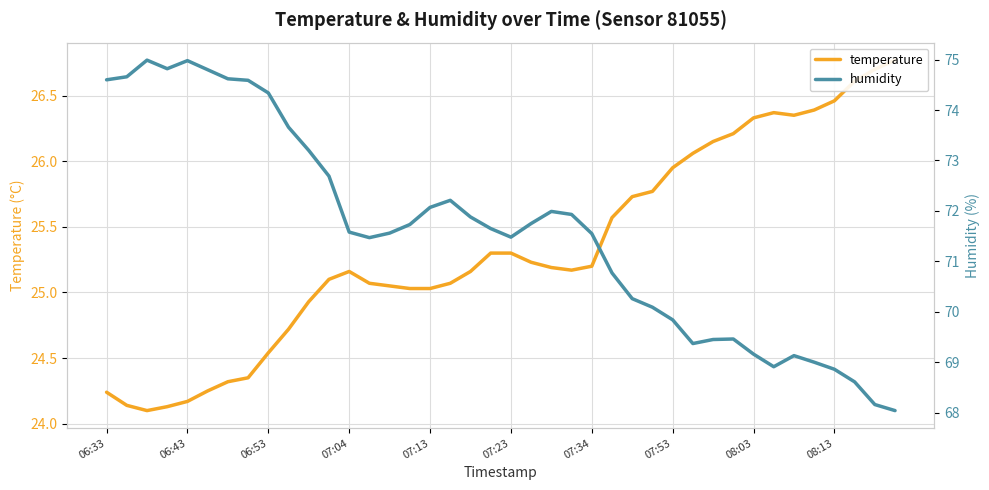

What is the total value across all series at 30?

95.6